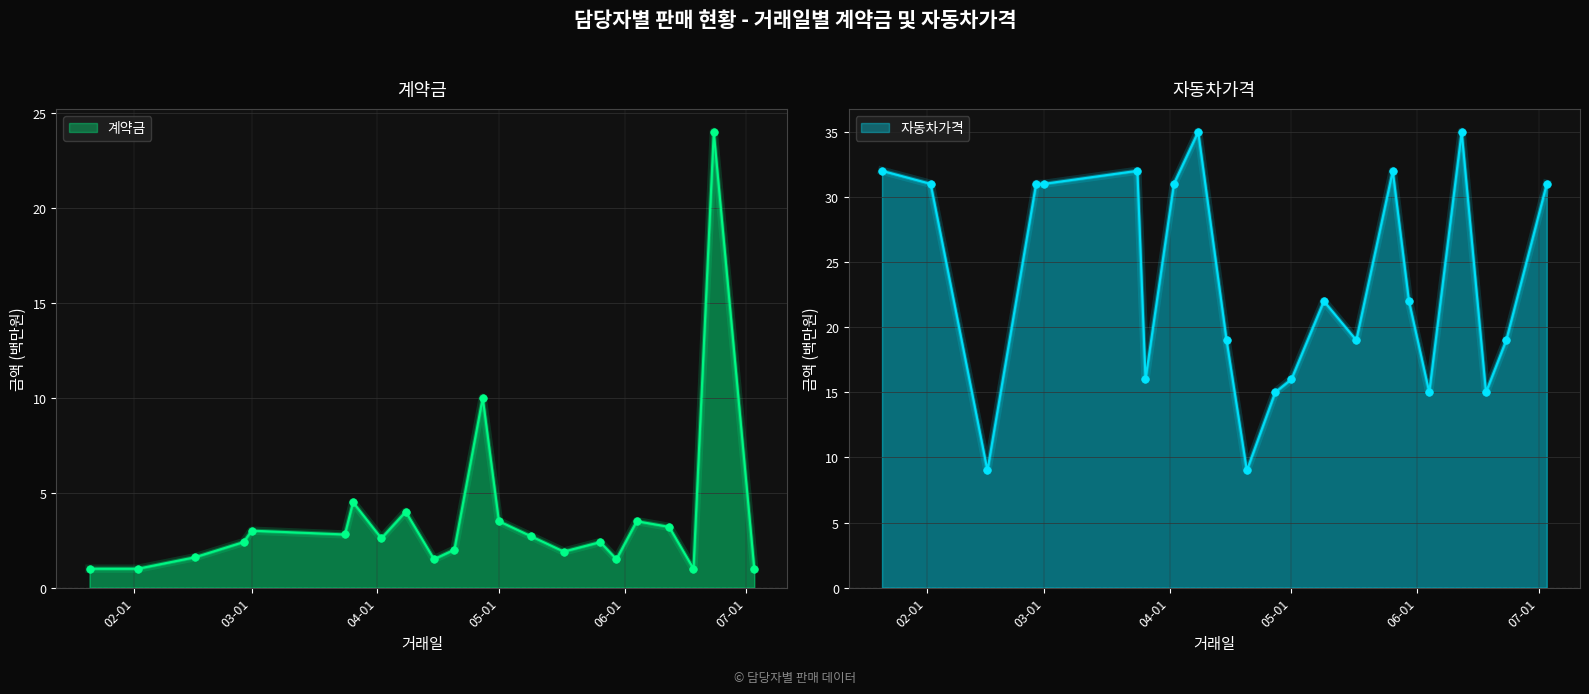

At which category is the sum across all series the highest?

2020-06-23